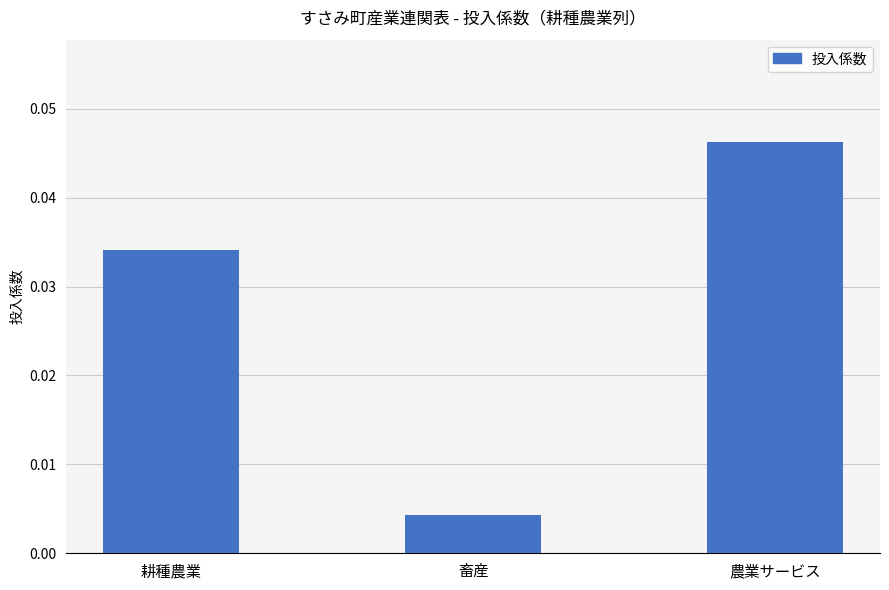

What is the sum of all values?

0.1